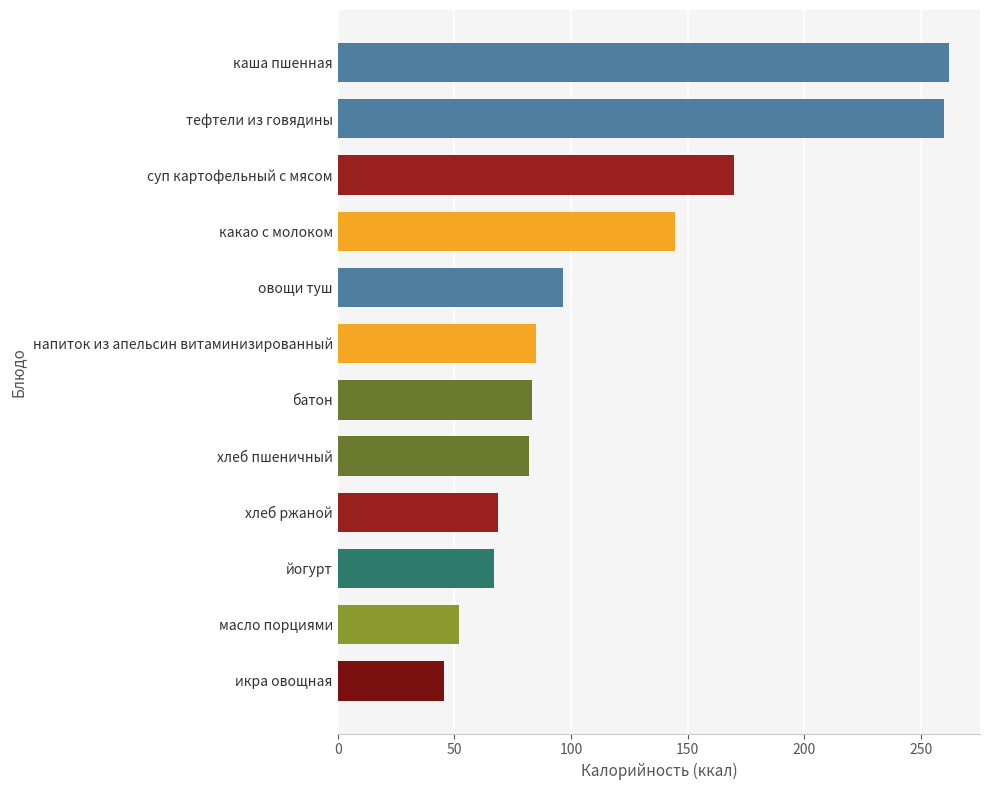

Is it true that the value at каша пшенная is 262.1?

True